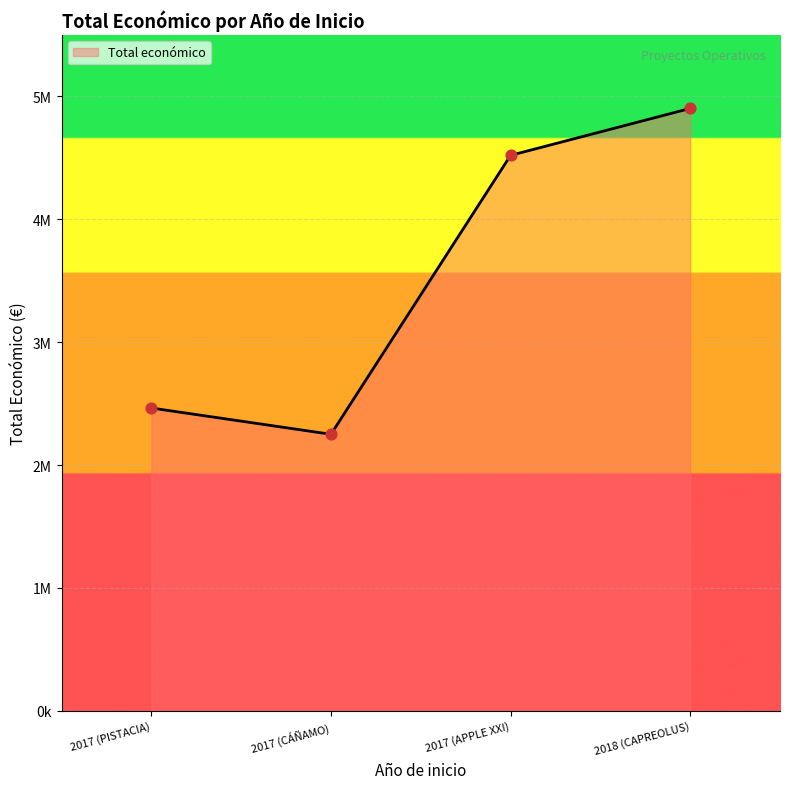

Between 2017 (PISTACIA) and 2018 (CAPREOLUS), which is larger?

2018 (CAPREOLUS)